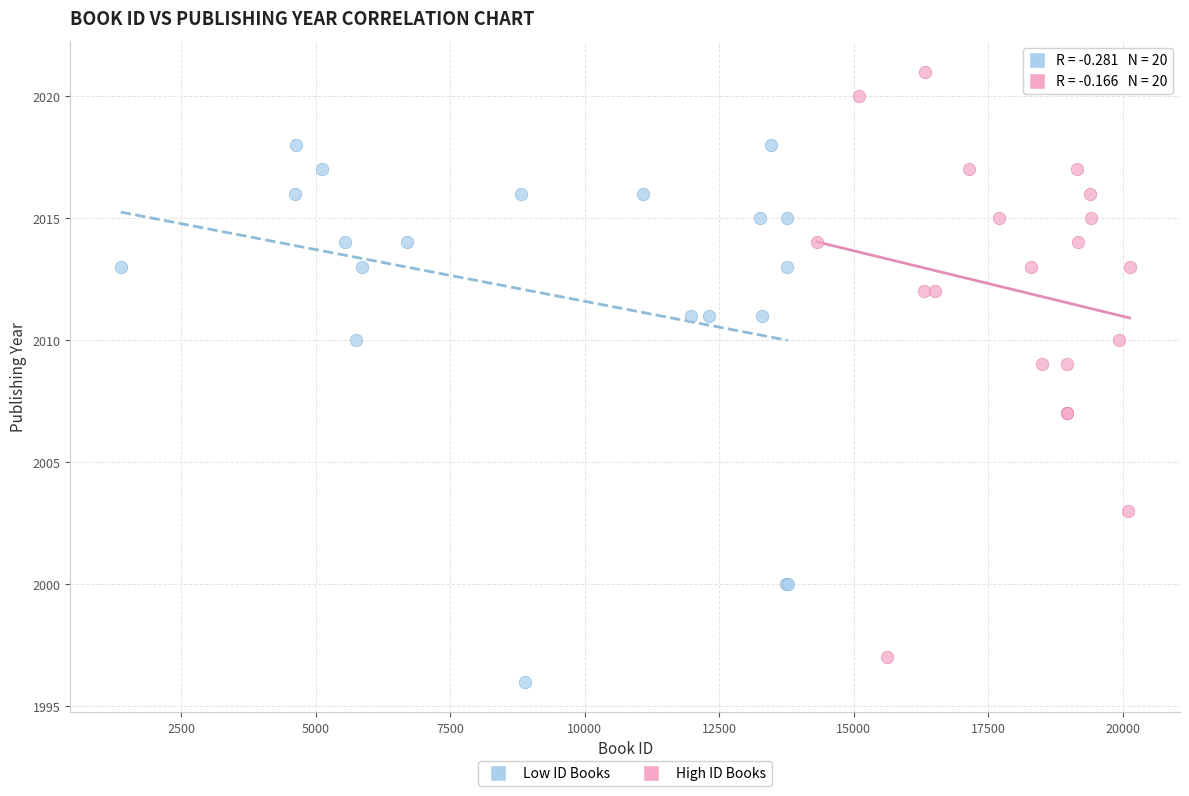

Which series reaches the maximum Y coordinate?

High ID Books